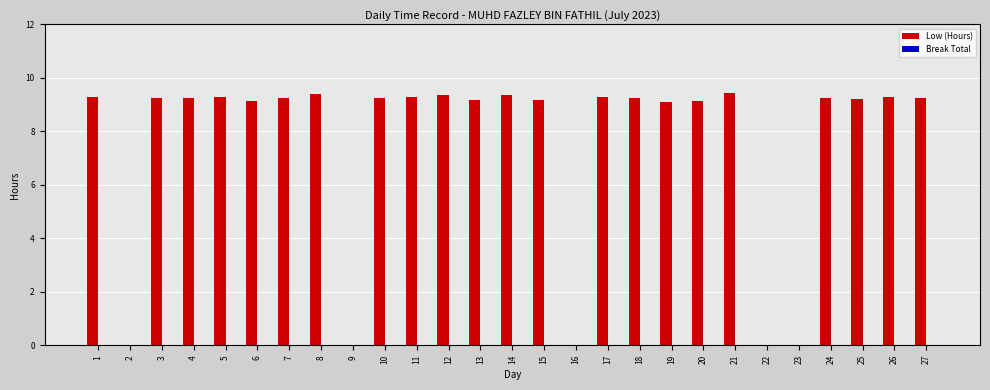

What is the sum of the values at 16 and 8?

9.4